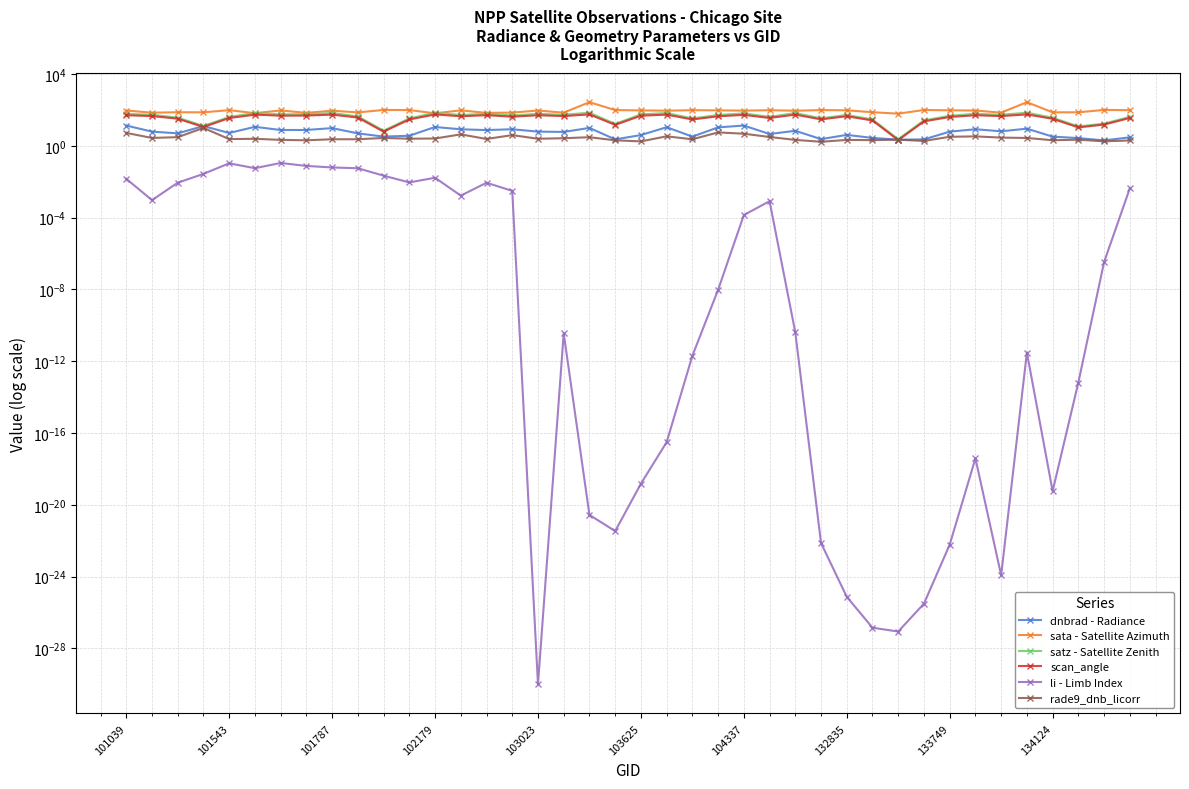

Reading left to right, transcribe all the data shown in this chart.

dnbrad - Radiance: 13.5	6.2	5.0	12.6	5.2	11.4	7.6	7.6	9.7	4.9	3.3	3.6	11.2	8.3	7.5	8.4	6.2	5.9	10.0	2.3	4.0	10.9	3.3	10.7	13.5	4.5	6.9	2.4	4.1	2.8	2.2	2.3	6.1	8.4	6.4	9.0	3.2	2.7	2.0	3.0
sata - Satellite Azimuth: 92.3	70.3	73.9	73.4	97.1	65.7	93.3	68.8	90.5	72.7	99.5	98.0	64.8	94.7	68.3	71.0	92.4	70.4	269.3	98.1	93.9	90.4	96.7	94.5	91.2	96.3	90.1	97.8	94.9	74.4	61.8	99.1	95.0	92.3	70.4	269.3	73.4	73.6	100.0	96.5
satz - Satellite Zenith: 60.5	53.6	37.3	12.7	40.5	67.1	56.5	57.7	67.0	43.5	7.0	33.5	69.6	51.9	61.2	48.9	60.5	53.6	69.8	16.6	56.5	67.1	33.6	52.0	64.0	41.1	67.3	34.1	52.3	29.4	2.3	26.1	47.1	60.8	53.3	70.0	36.8	12.0	17.3	41.1
scan_angle: 50.4	45.5	32.4	11.2	35.2	54.7	47.6	48.5	54.6	37.6	6.2	29.3	56.1	44.2	50.9	41.9	50.4	45.5	56.2	14.7	47.6	54.7	29.4	44.2	52.8	35.6	54.8	29.8	44.5	25.8	2.1	23.0	40.5	50.6	45.2	56.3	32.0	10.6	15.3	35.6
li - Limb Index: 0.0	0.0	0.0	0.0	0.1	0.1	0.1	0.1	0.1	0.1	0.0	0.0	0.0	0.0	0.0	0.0	0.0	0.0	0.0	0.0	0.0	0.0	0.0	0.0	0.0	0.0	0.0	0.0	0.0	0.0	0.0	0.0	0.0	0.0	0.0	0.0	0.0	0.0	0.0	0.0
rade9_dnb_licorr: 5.2	2.7	3.0	9.9	2.4	2.5	2.1	2.0	2.3	2.3	2.7	2.5	2.6	4.3	2.4	3.9	2.5	2.6	3.0	2.0	1.8	3.4	2.3	5.6	4.7	3.1	2.1	1.7	2.1	2.1	2.2	1.9	3.2	3.4	2.9	2.7	2.0	2.2	1.8	2.0